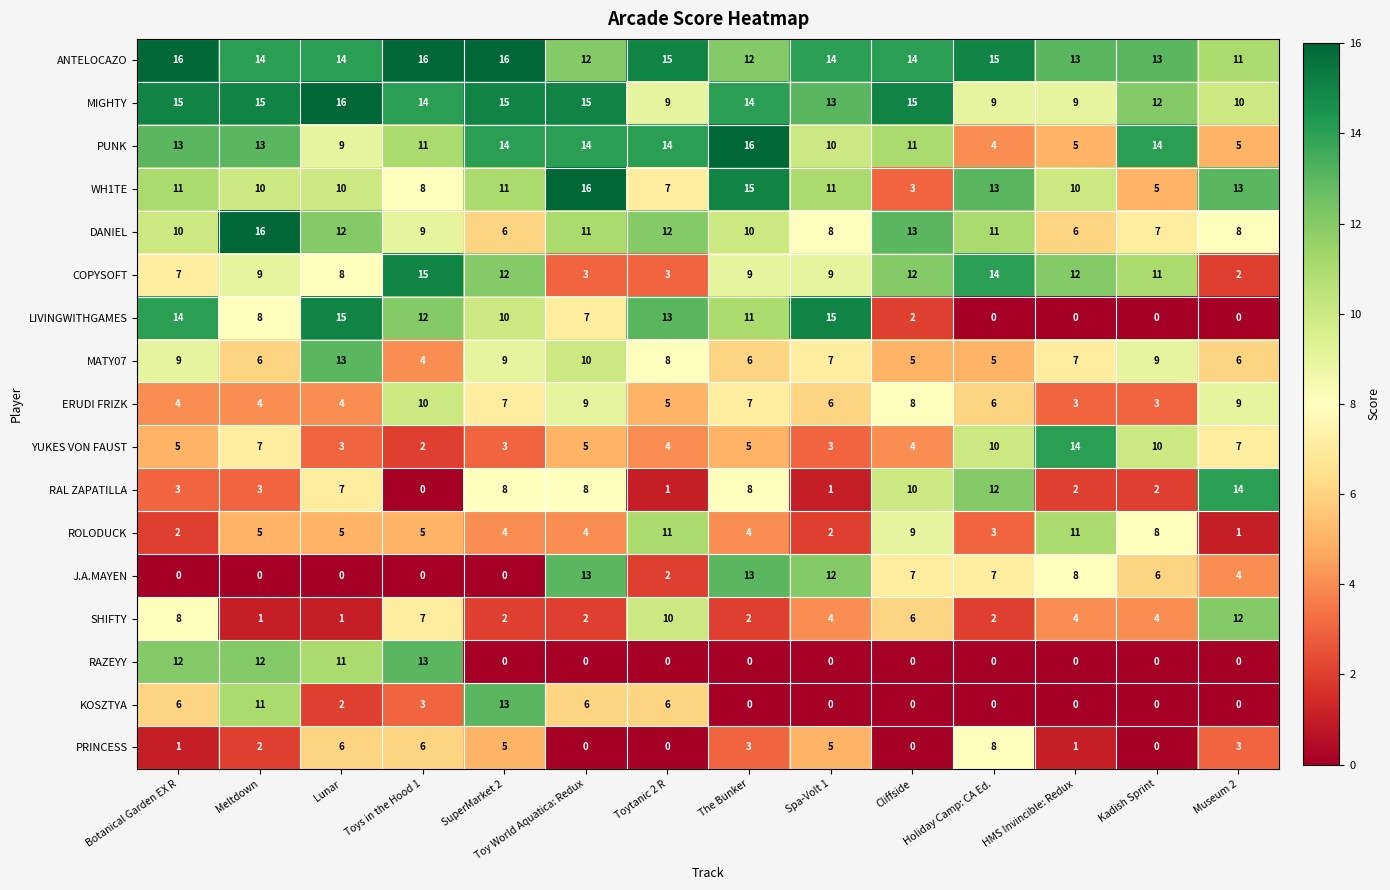

Which series has the largest total across all categories?

ANTELOCAZO